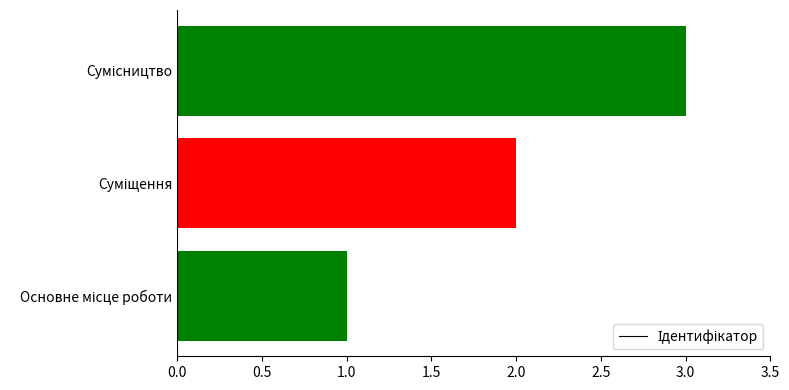

What is the sum of all values?

6